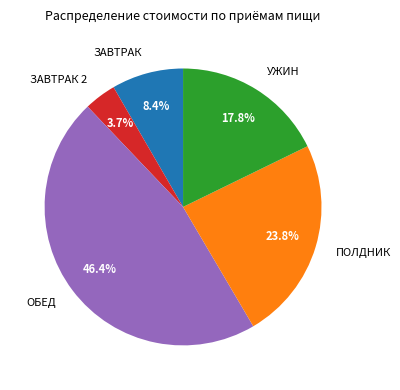

Which has a higher value, ЗАВТРАК 2 or ЗАВТРАК?

ЗАВТРАК